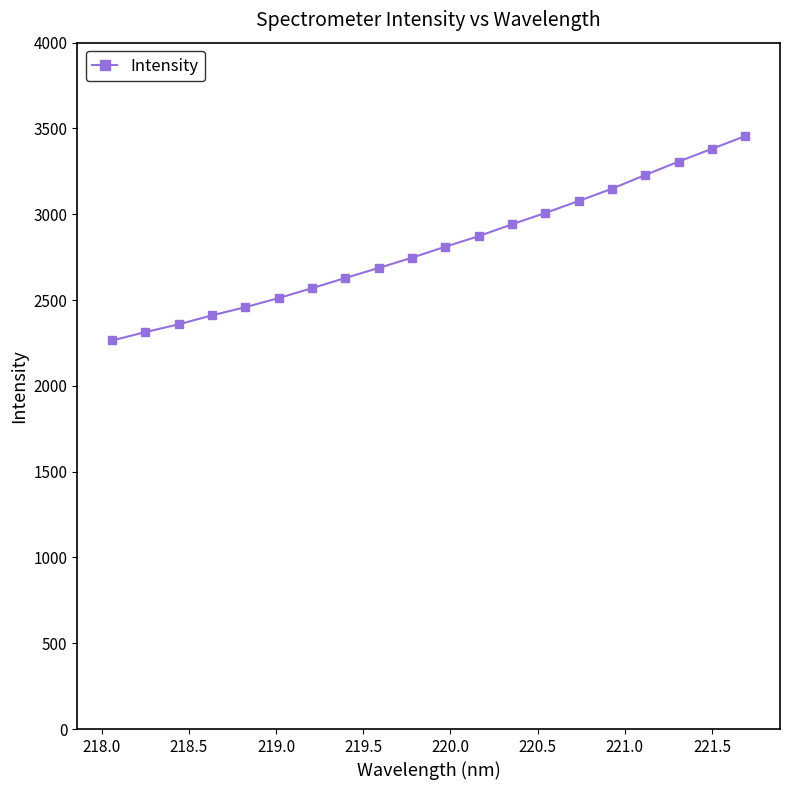

What is the value of the 16th point from the left?

3148.9